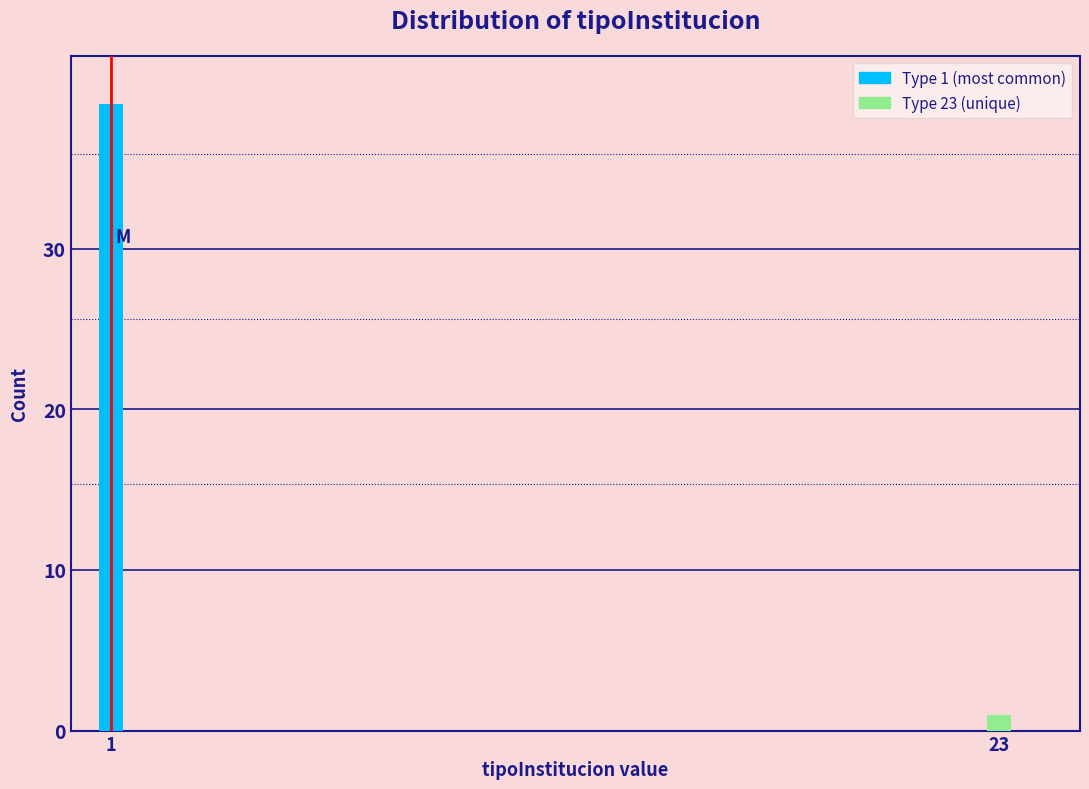

Reading left to right, extract all data points from this chart.

1=39	23=1